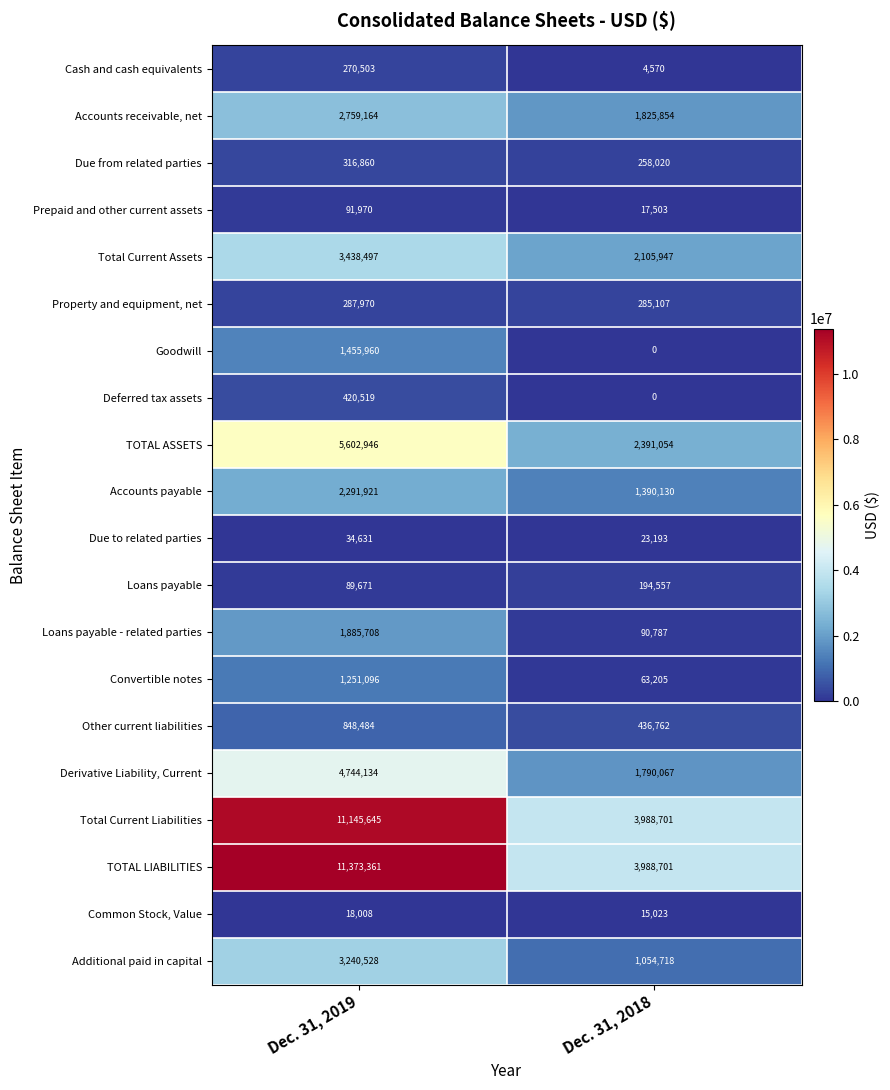

At which category does the chart reach its minimum across all series?

Dec. 31, 2018